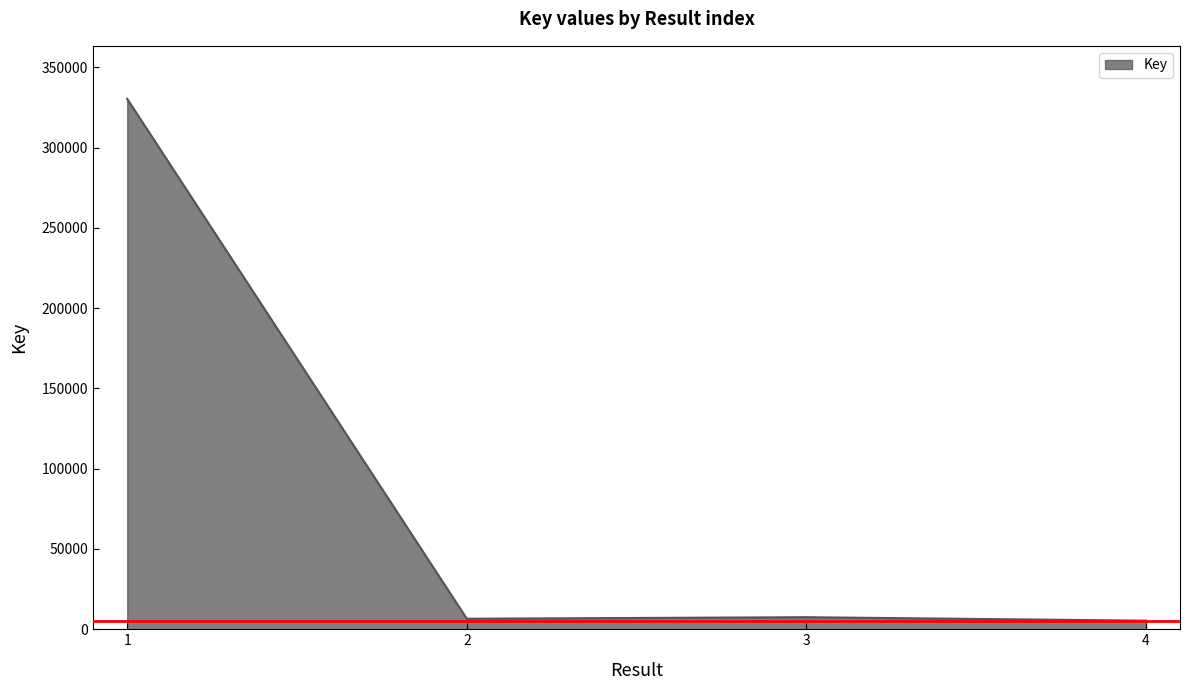

Count the number of data series in this chart.

1